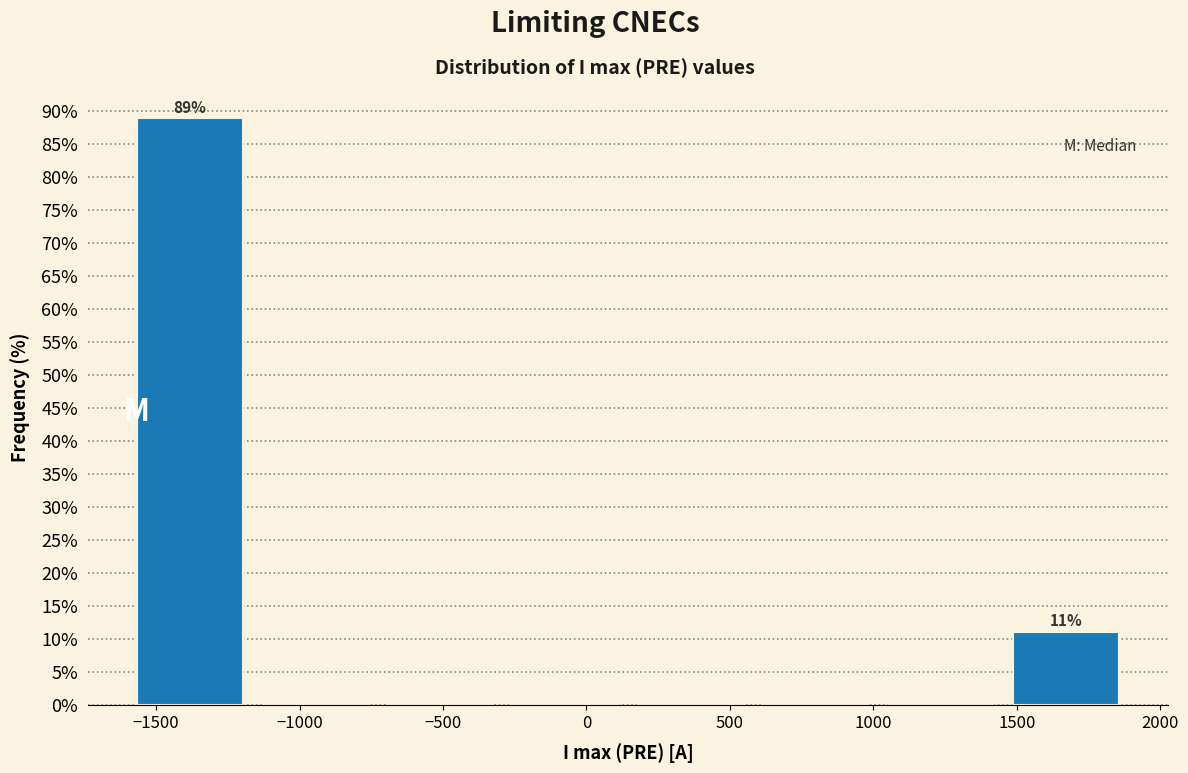

Which range on the x-axis has the tallest bar?

-1600 to -1150